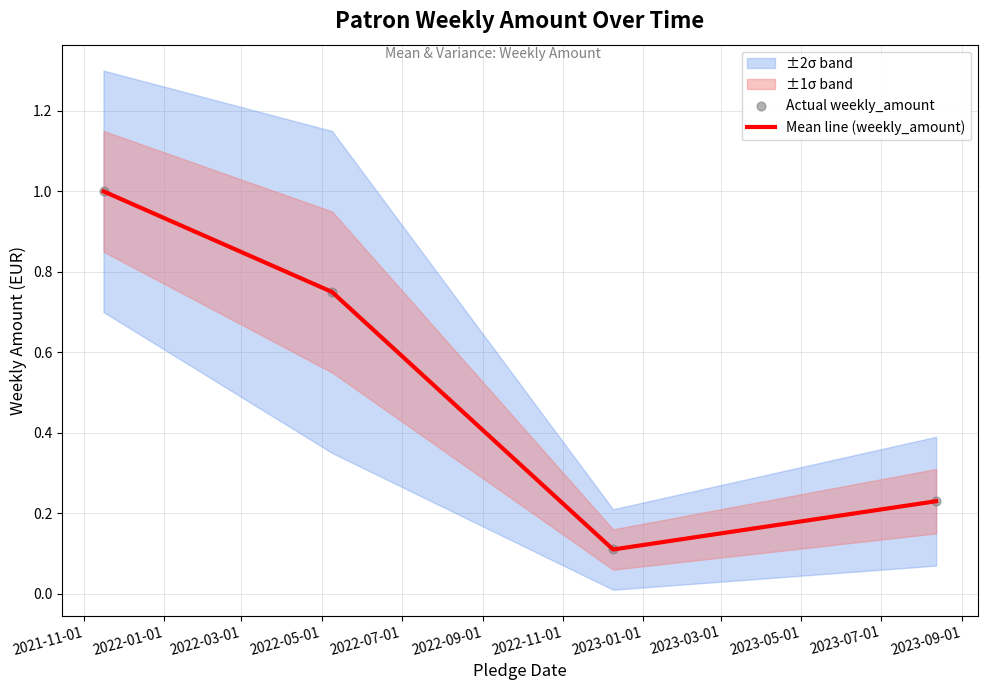

How many interior local valleys does the Mean line (weekly_amount) series have?

1